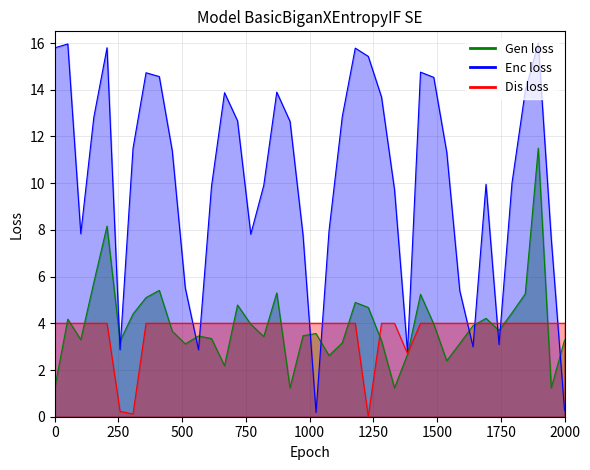

How many intersections are there between Gen loss and Dis loss?

16